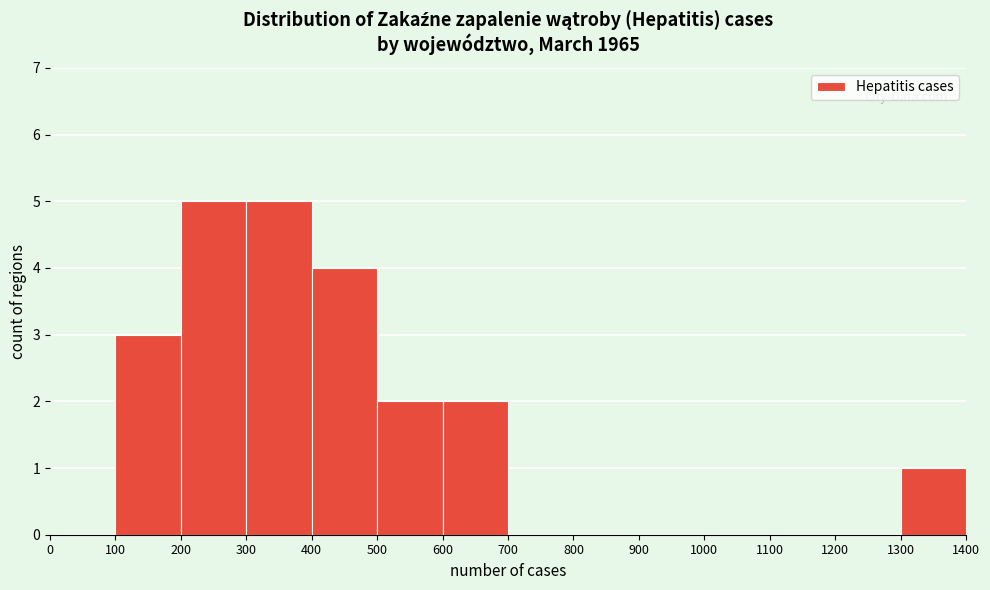

Reading left to right, transcribe this chart: for each bar, give the range it covers on the x-axis and its height. The values are not printed on the chart, so give them approximately, as read against the axis.

0 to 100: 0
100 to 200: 3
200 to 300: 5
300 to 400: 5
400 to 500: 4
500 to 600: 2
600 to 700: 2
700 to 800: 0
800 to 900: 0
900 to 1000: 0
1000 to 1100: 0
1100 to 1200: 0
1200 to 1300: 0
1300 to 1400: 1